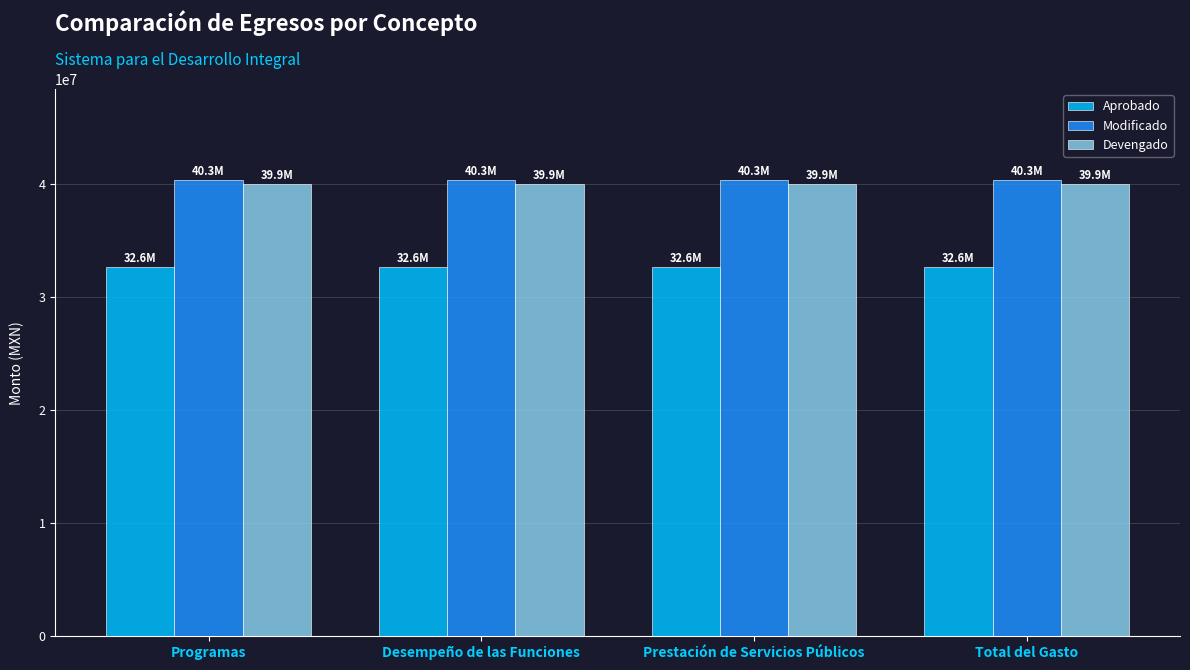

What is the smallest value displayed?

32621229.7